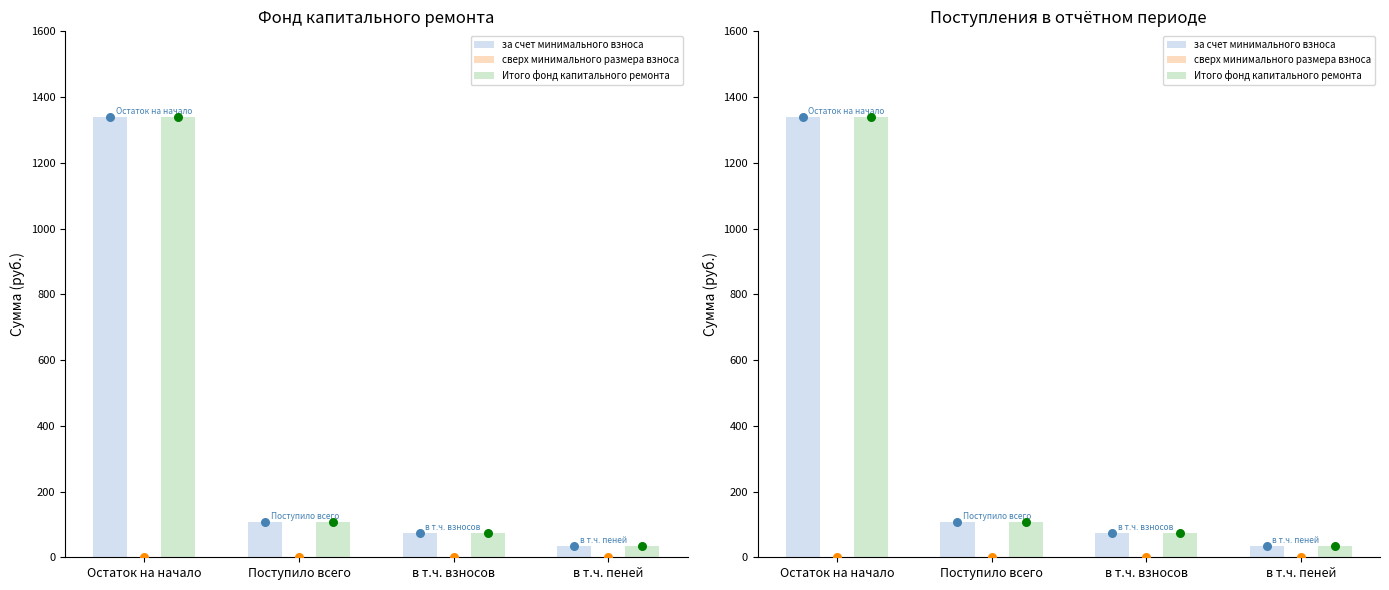

Which series contains the lowest Y value?

сверх минимального размера взноса